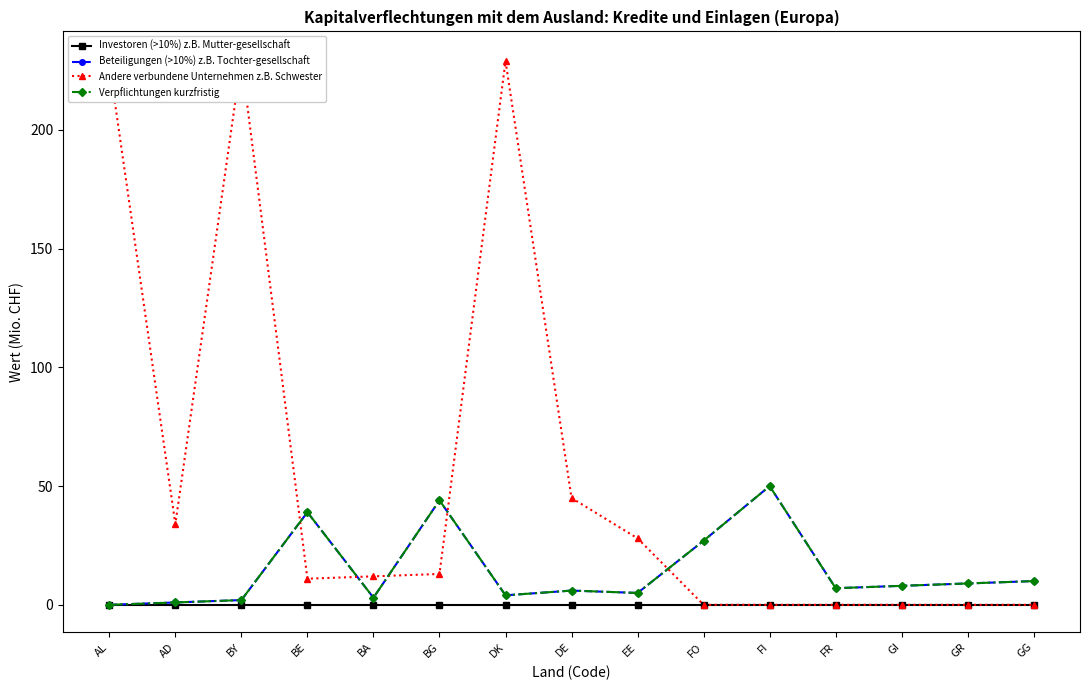

What position from the left is BA?

5